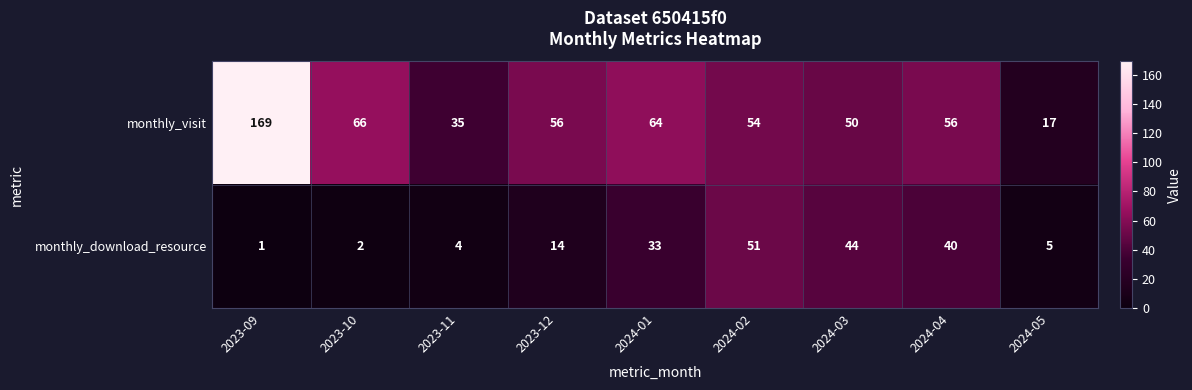

Which category has the lowest value in the monthly_download_resource series?

2023-09